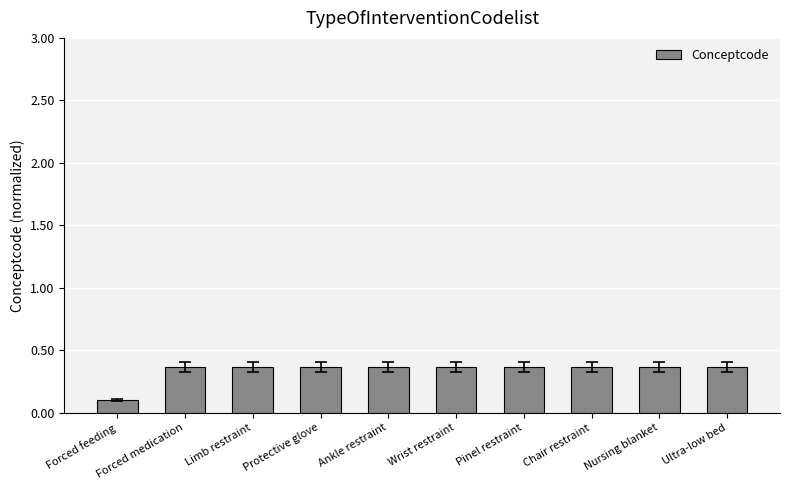

How many values are between 0 and 1?

10